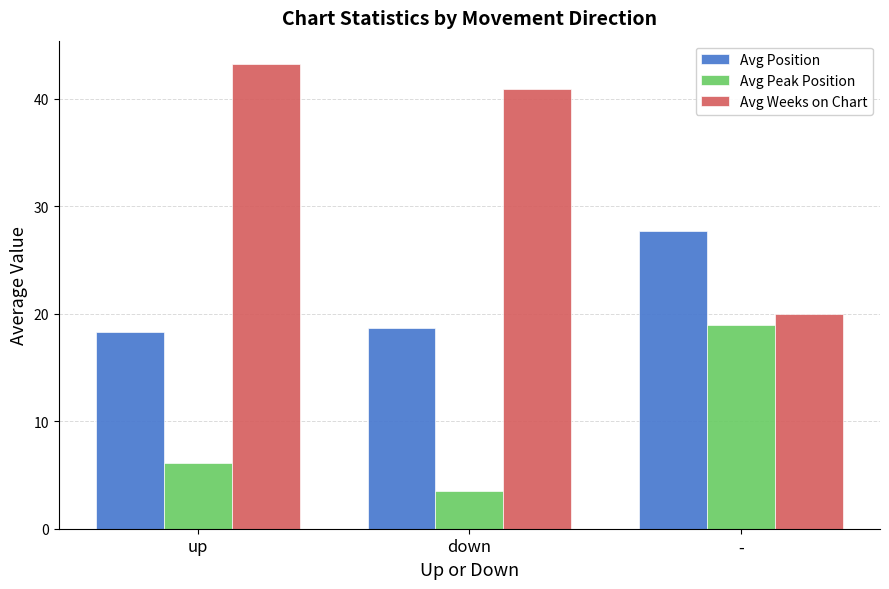

Count the number of categories in the chart.

3